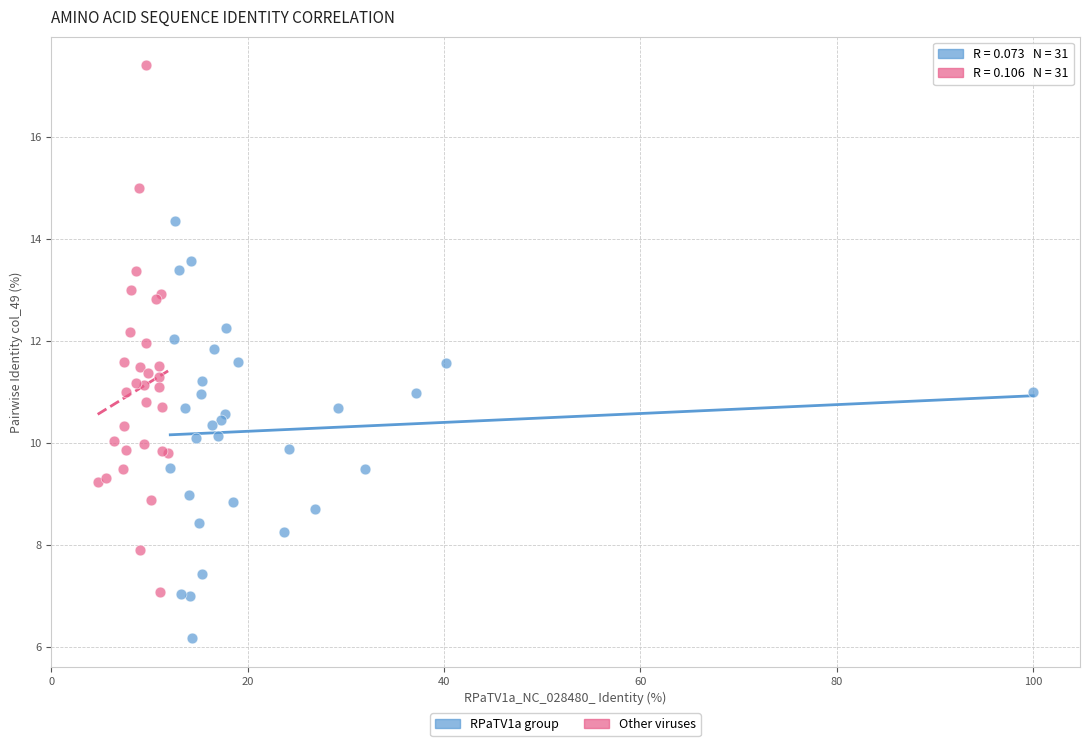

Which series contains the lowest Y value?

RPaTV1a group